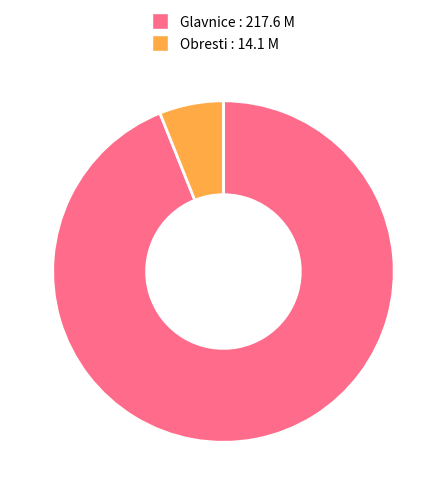

Is there a majority slice in this chart?

Yes